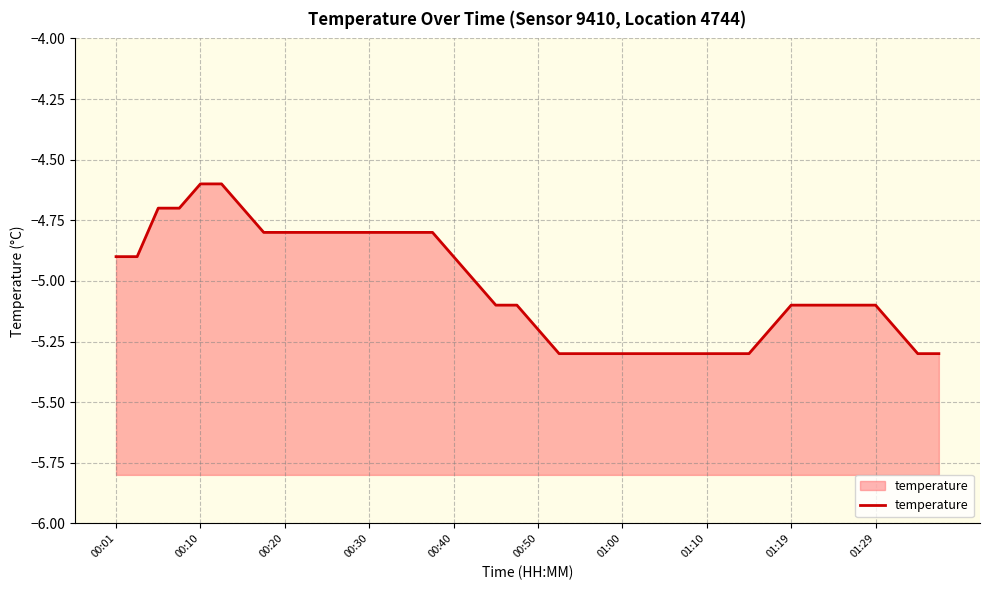

What is the sum of the values at 00:30 and 01:10?

-10.1